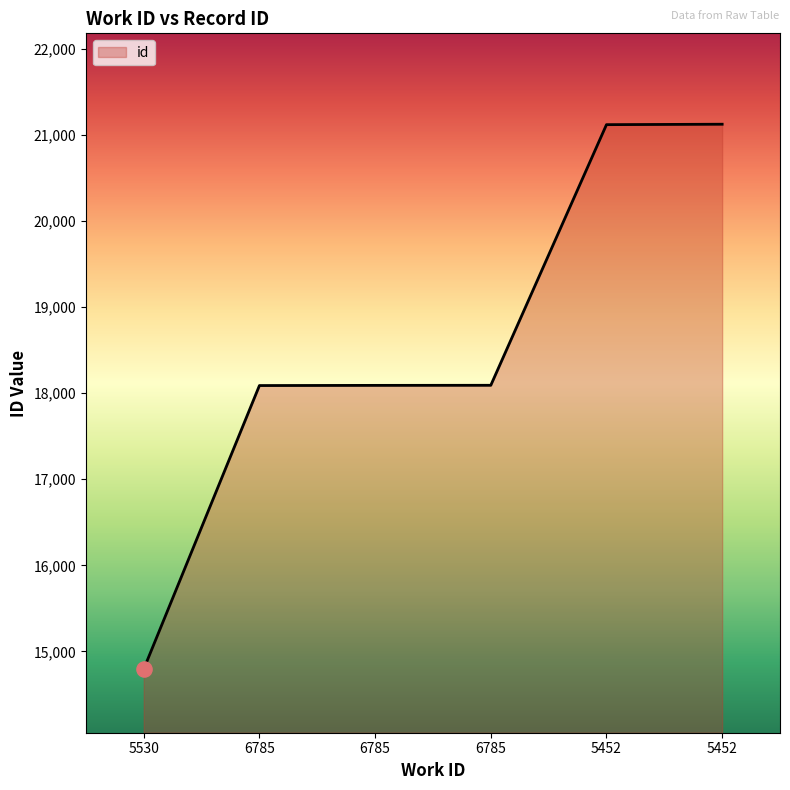

Between 5530 and 5452, which is larger?

5452